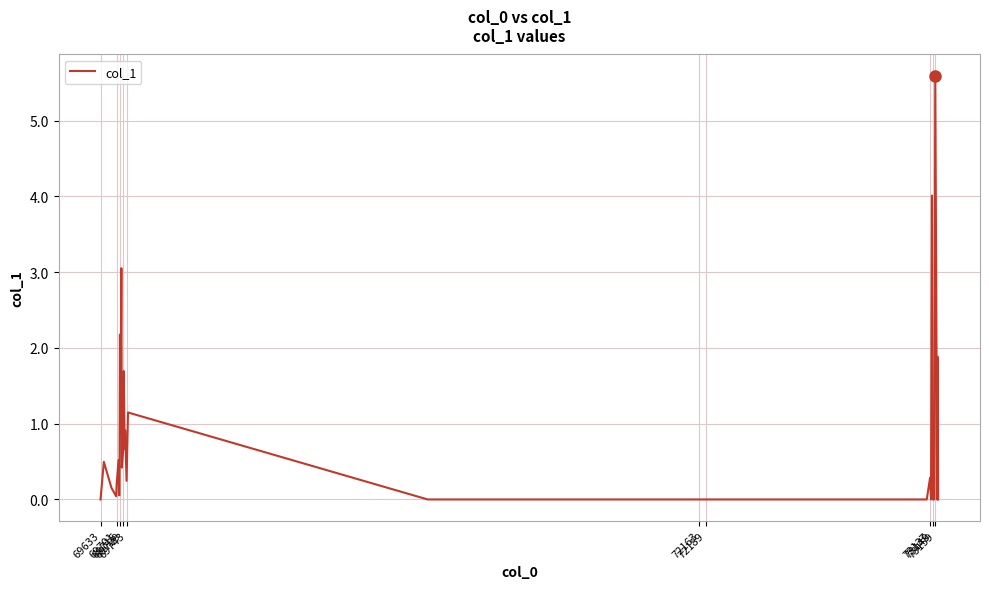

What is the greatest value displayed?

5.6